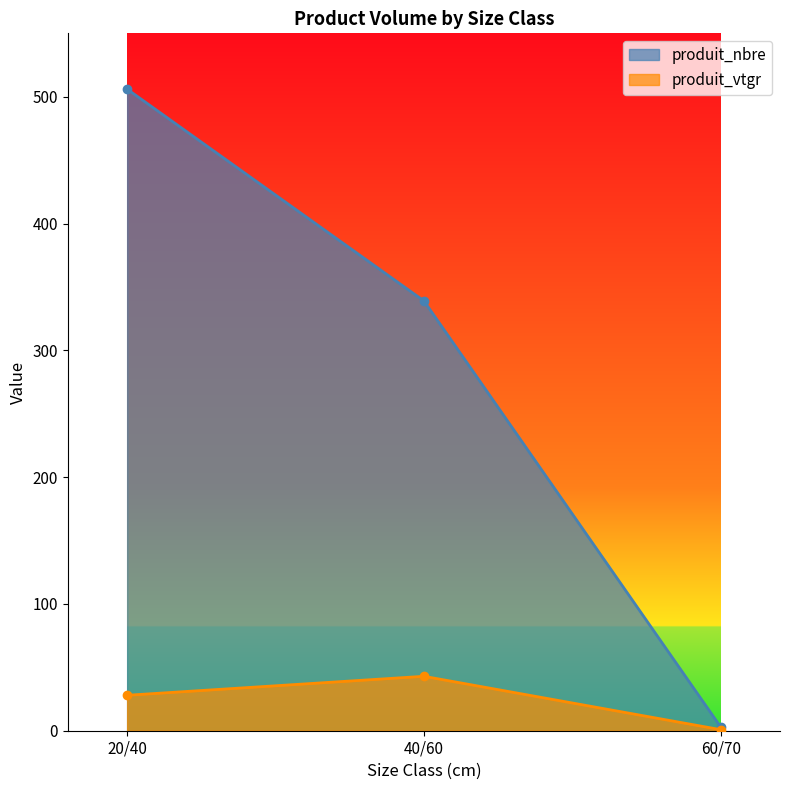

At which label is produit_nbre closest to 254?

40/60